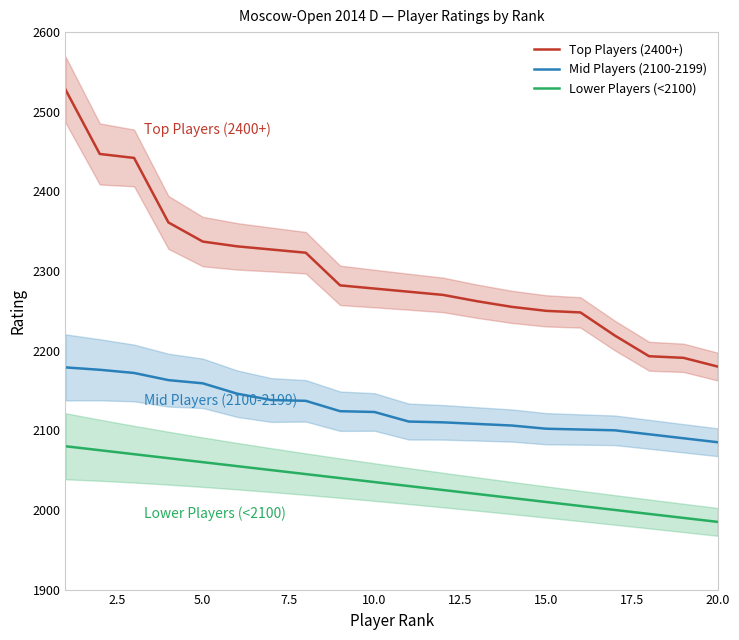

What is the minimum value shown in the chart?

1985